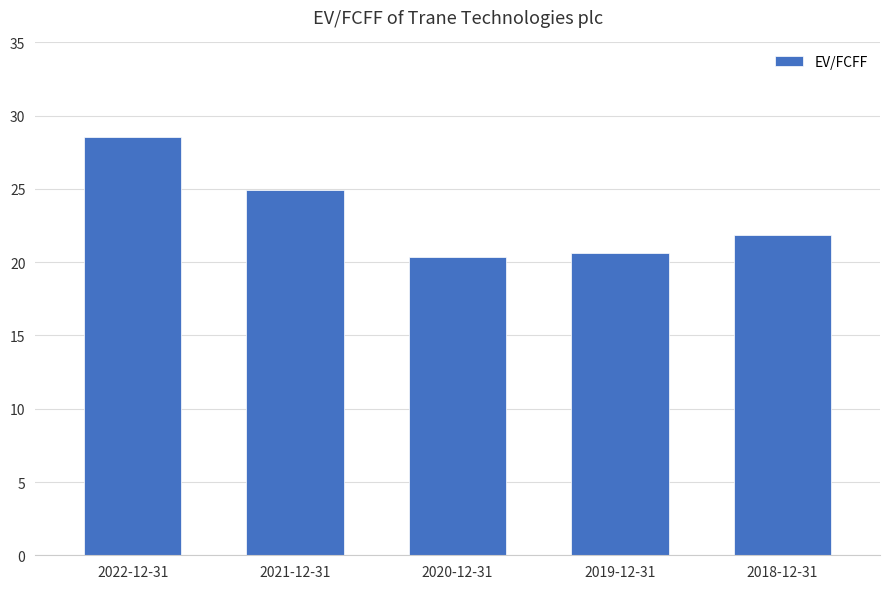

List the labels in order of value, largest first.

2022-12-31, 2021-12-31, 2018-12-31, 2019-12-31, 2020-12-31